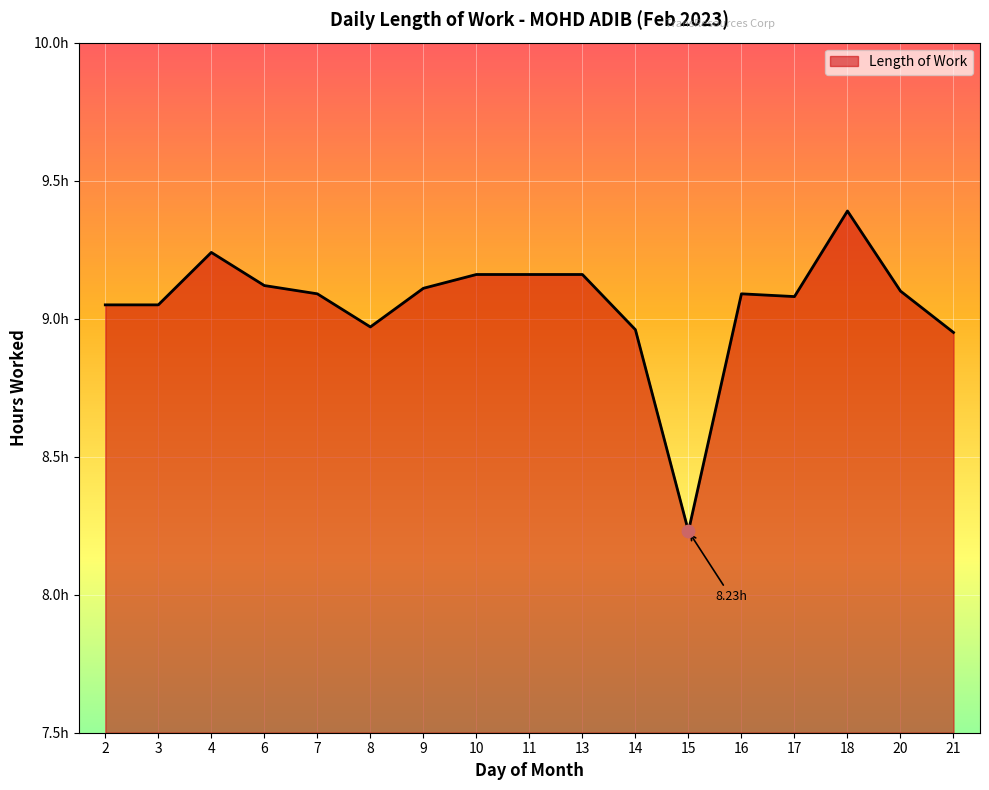

What is the change in value from 2 to 14?

-0.1